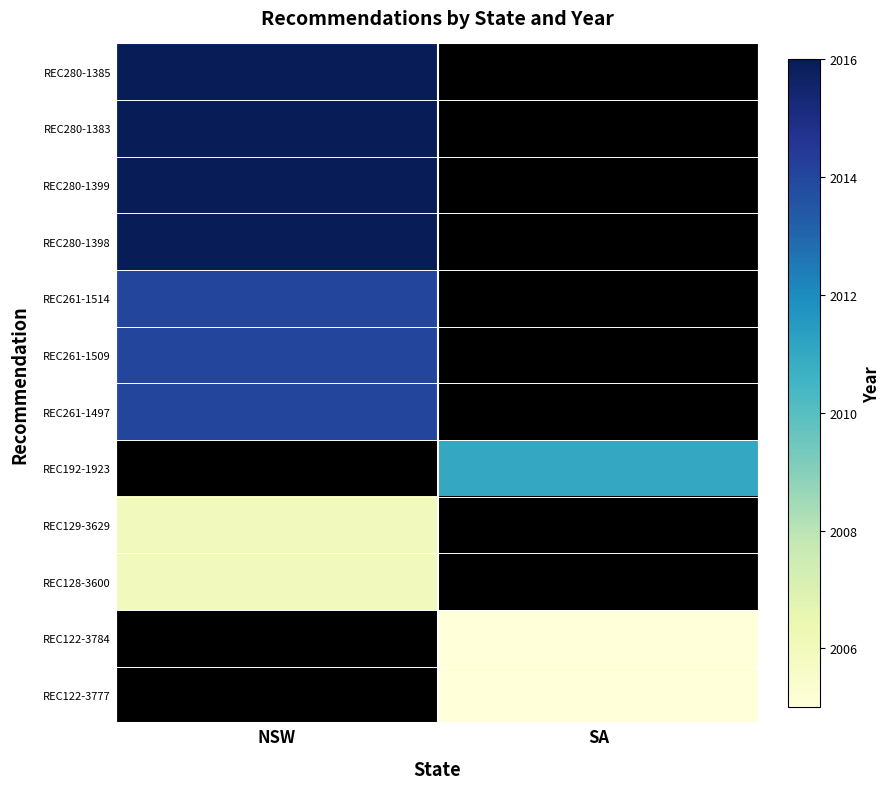

At which category is the sum across all series the highest?

NSW